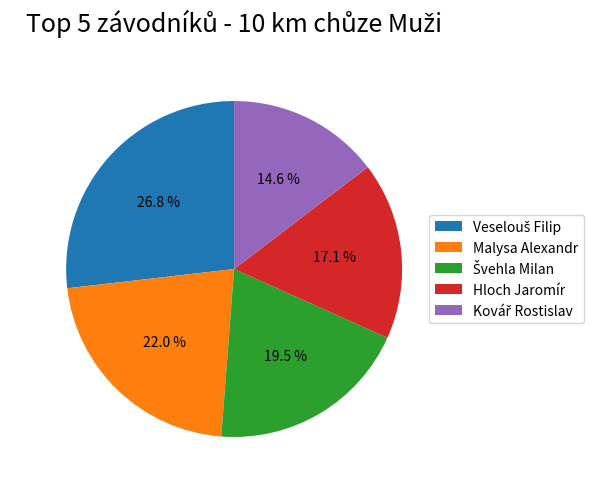

Does any single category account for the majority?

No